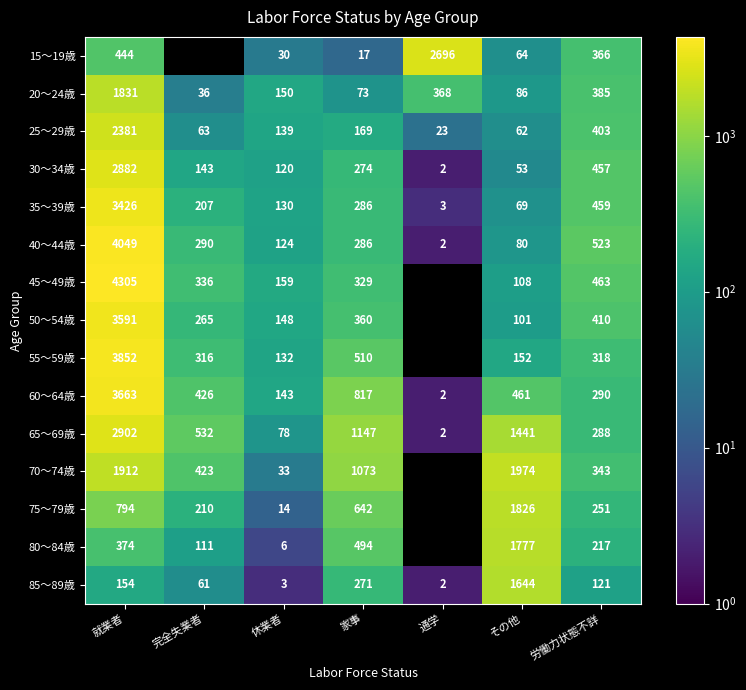

What is the total value across all series at 休業者?

1409